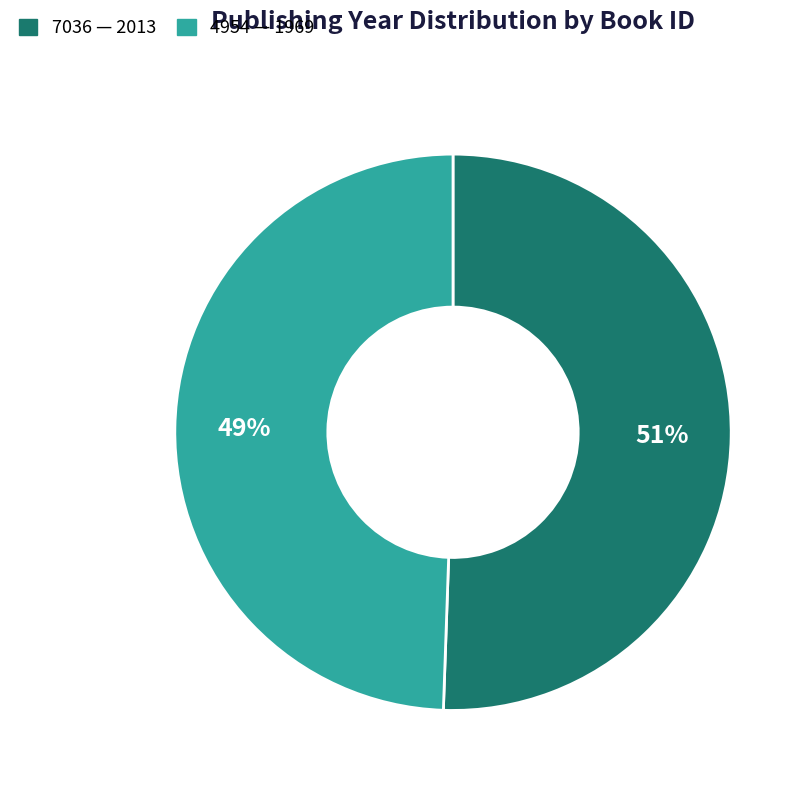

How many segments does this pie chart have?

2